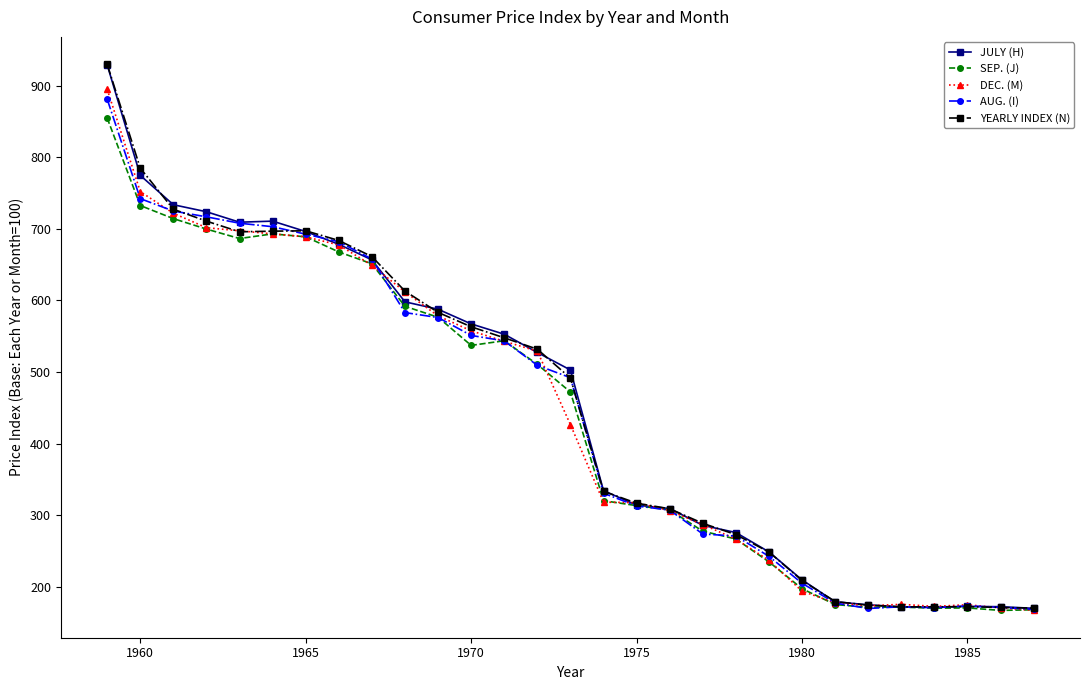

What is the value of the YEARLY INDEX (N) point at the 3rd from the left?

727.4